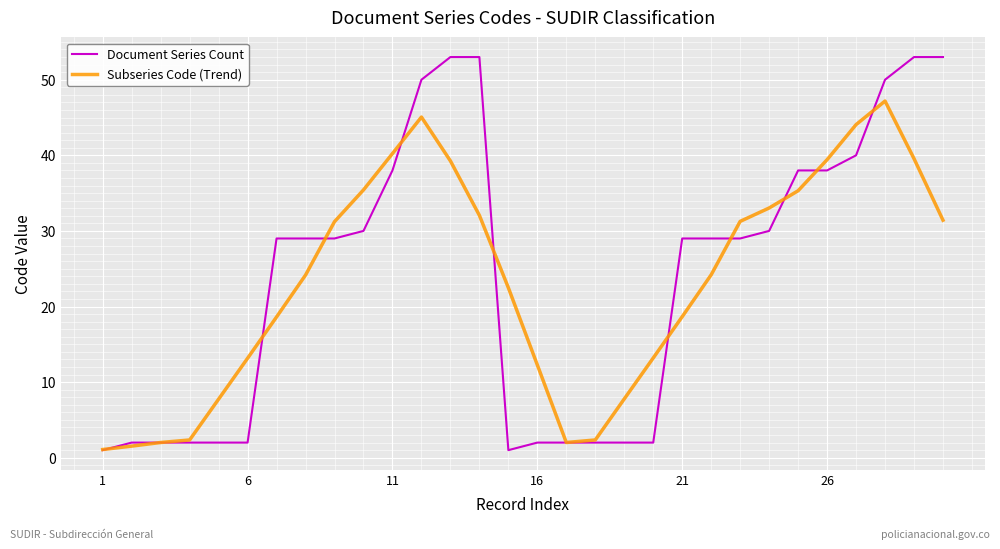

List the series in order of their peak value, lowest first.

Subseries Code (Trend), Document Series Count